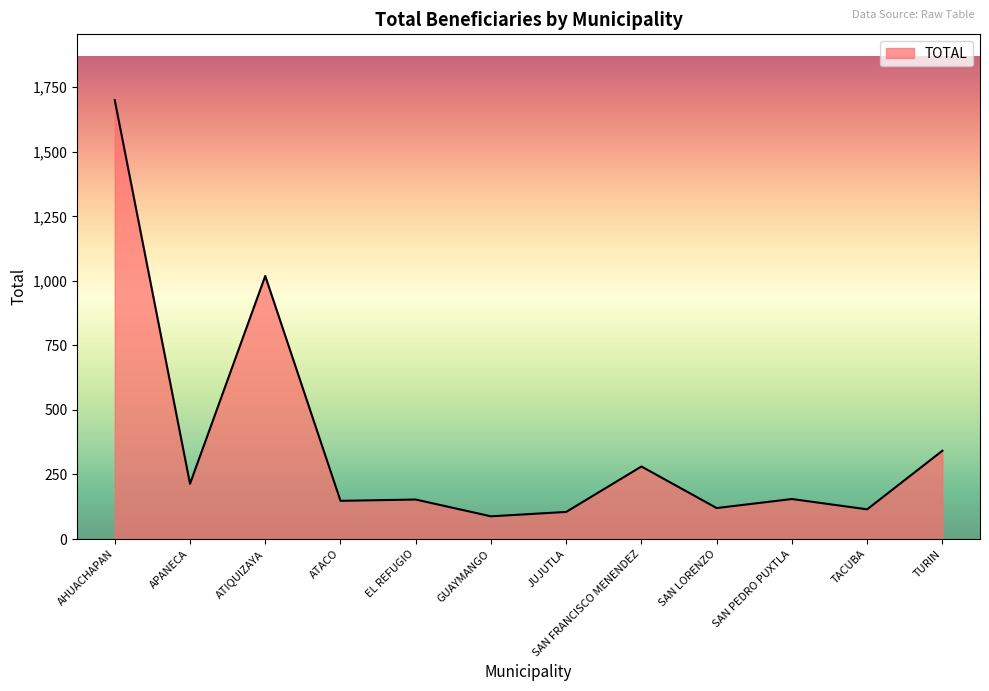

What position from the right is GUAYMANGO?

7